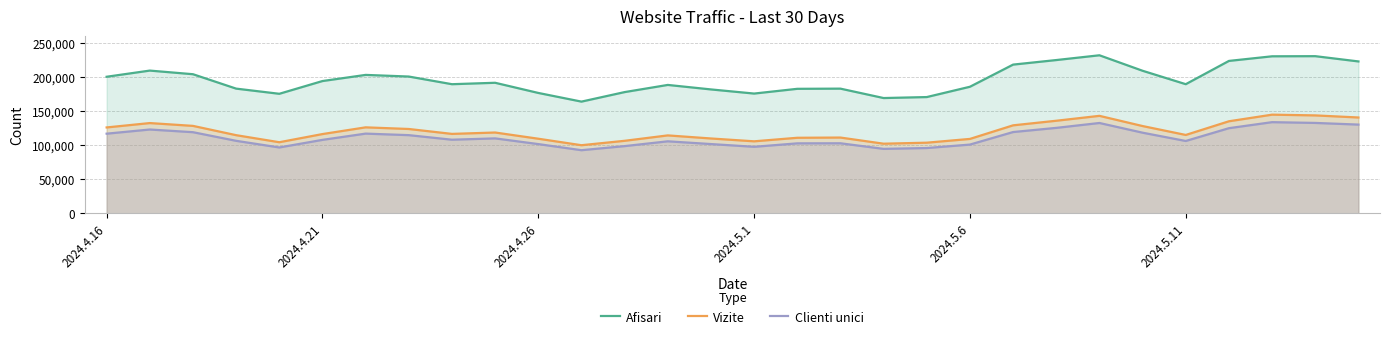

Which series has the largest total across all categories?

Afisari